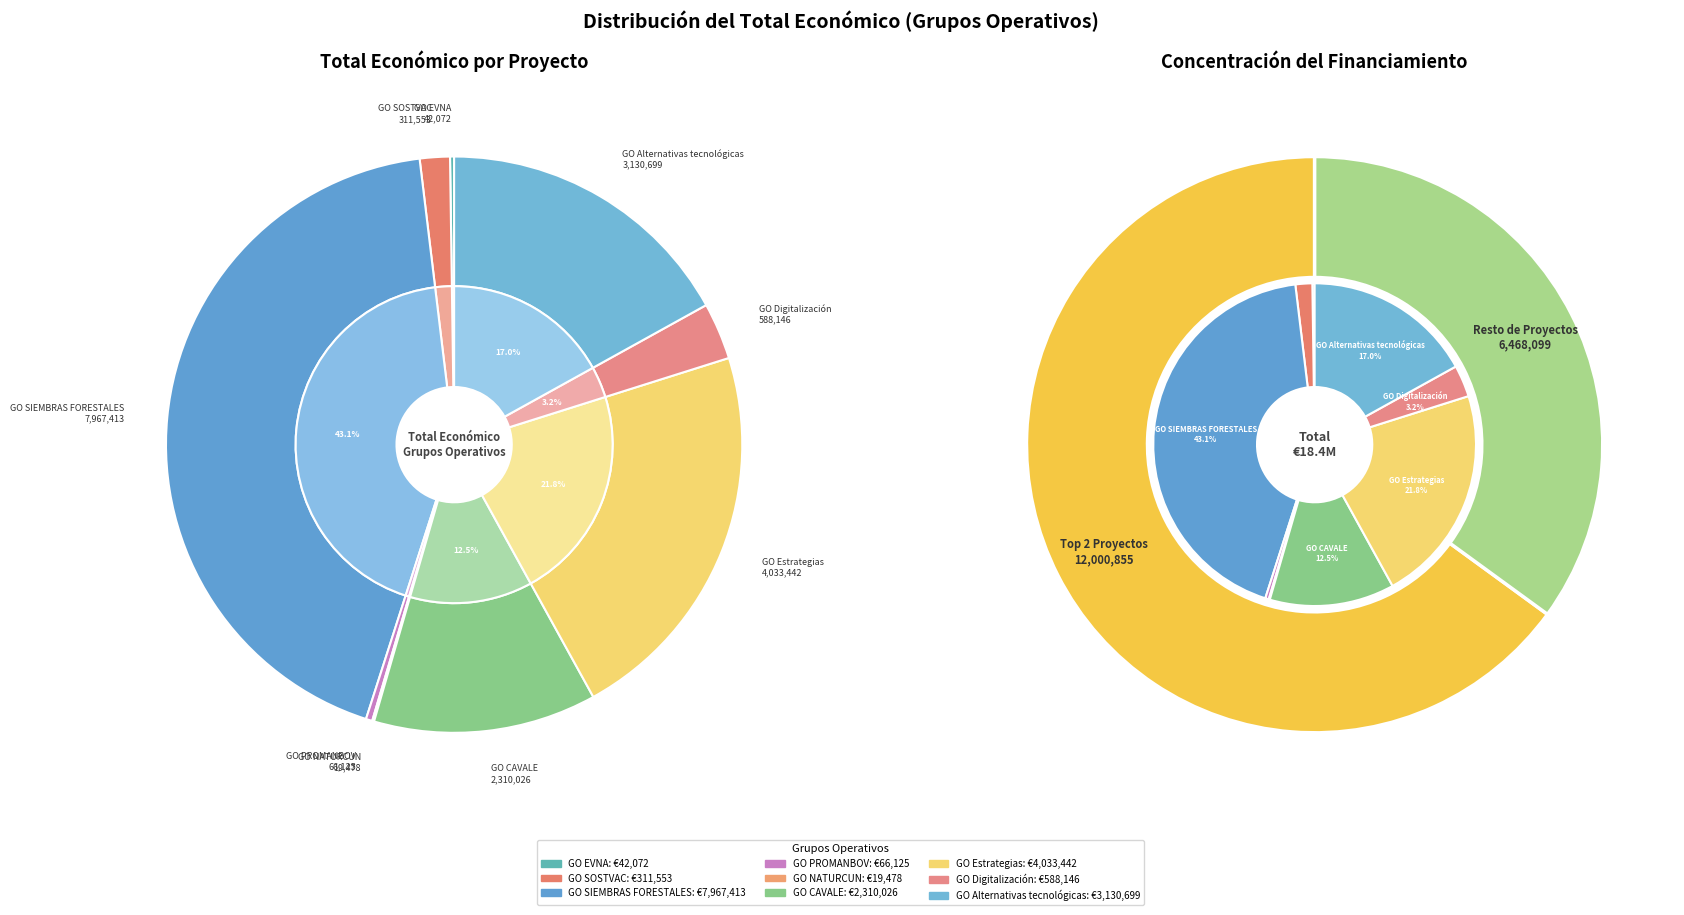

What percentage is the GO SOSTVAC slice, to the nearest percent?

2%